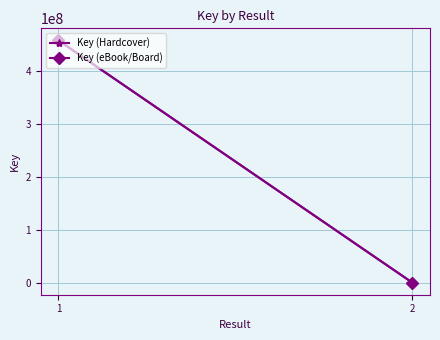

Reading right to left, transcribe all the data shown in this chart.

Key (Hardcover): 1=1565284	0=456574459
Key (eBook/Board): 1=1565284	0=456574459